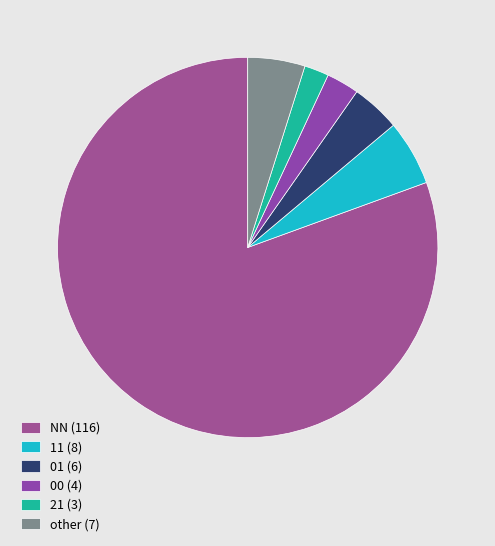

What percentage do 11 and other together represent?

10.4%